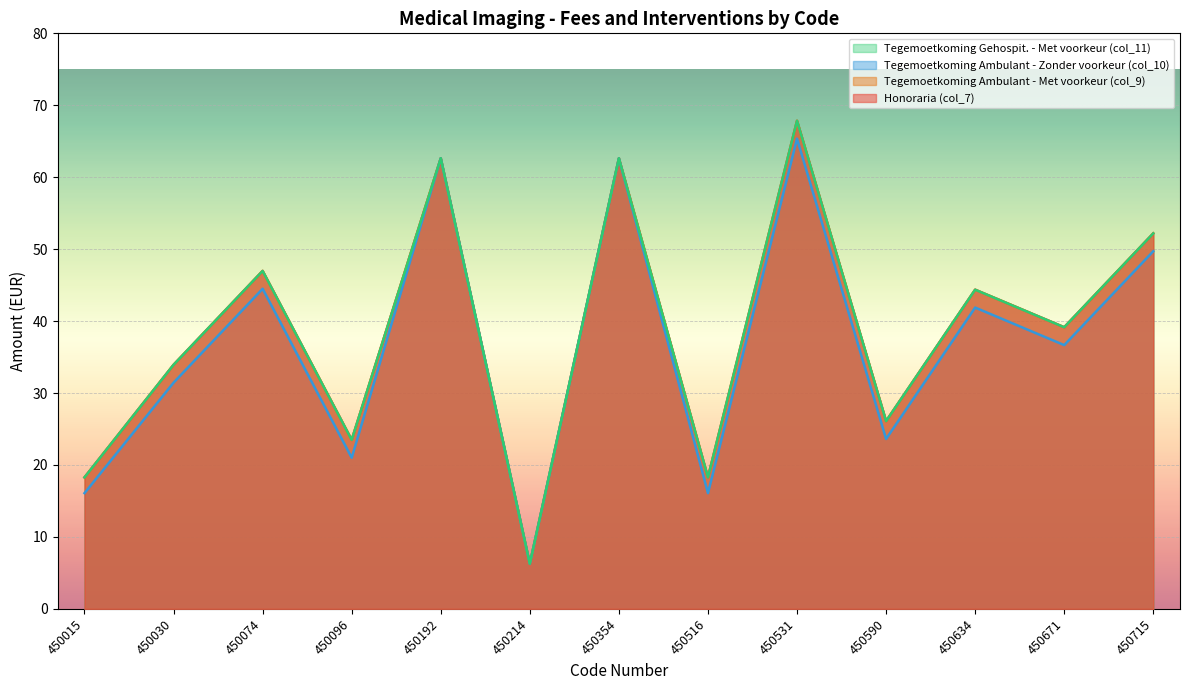

How many lines are shown in the chart?

4